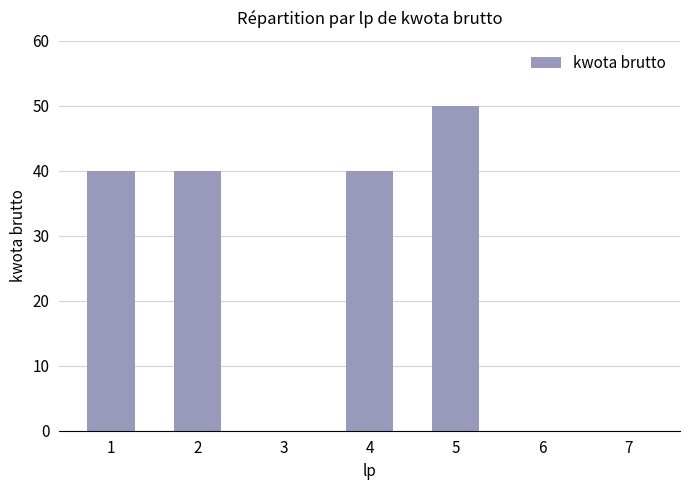

How many values are between 0 and 40?

6